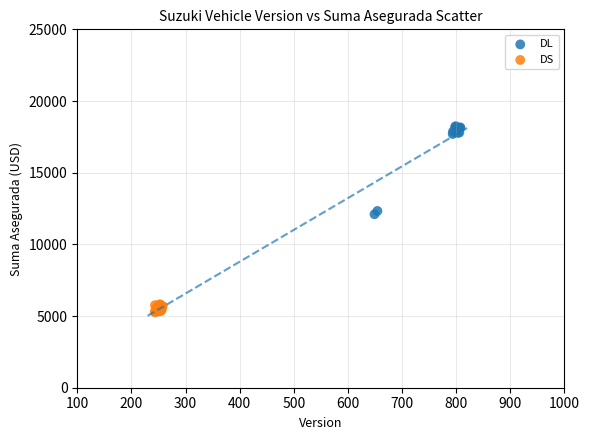

Which series has the largest Y range (max minus min)?

DL